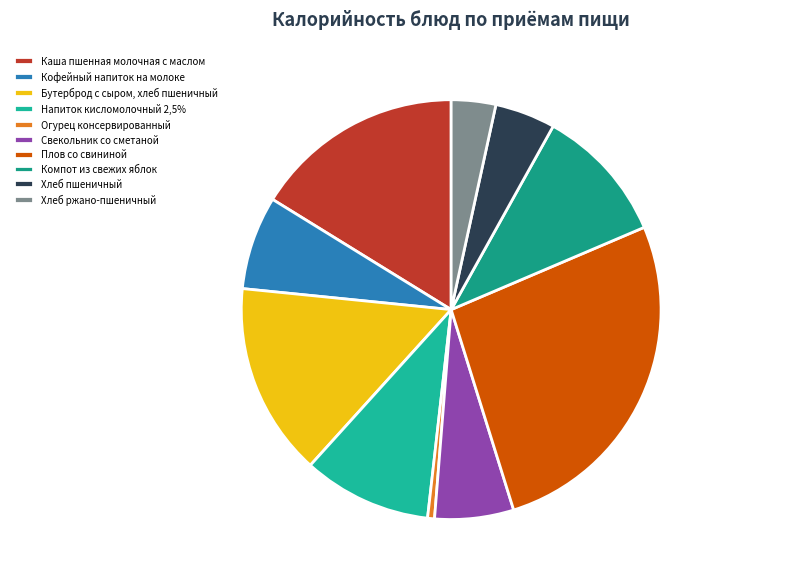

What is the change in value from Каша пшенная молочная с маслом to Плов со свининой?

+157.4